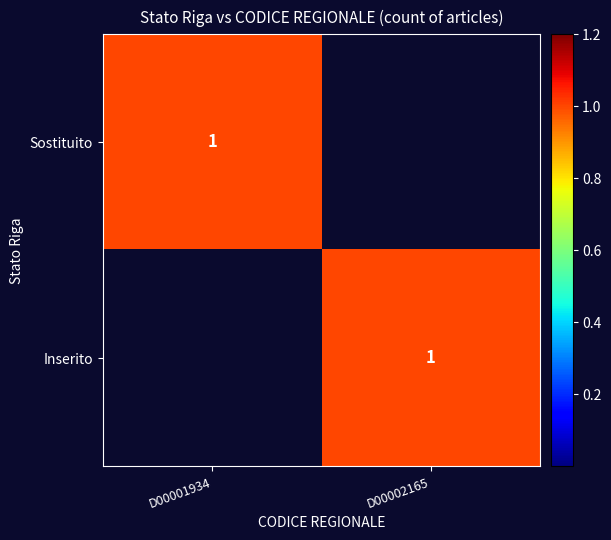

True or false: Inserito has a value of 1 at D00002165.

True